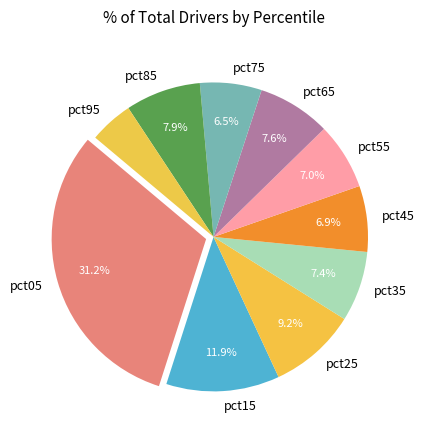

What percentage is NOT represented by pct65?

92.4%